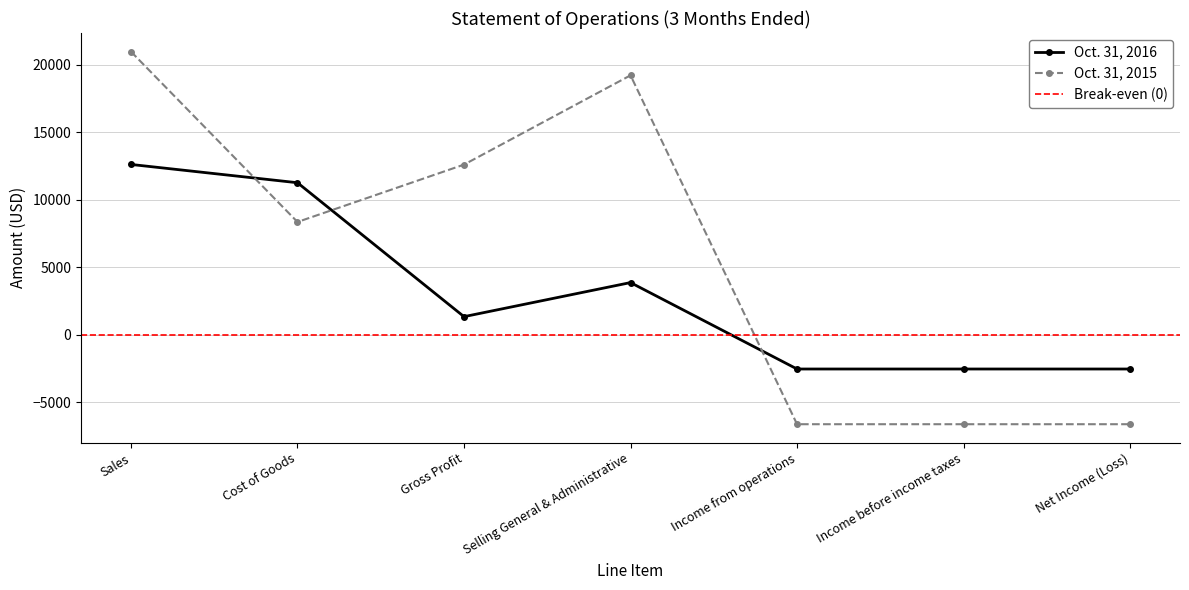

List the series in order of their overall mean, lowest first.

Oct. 31, 2016, Oct. 31, 2015